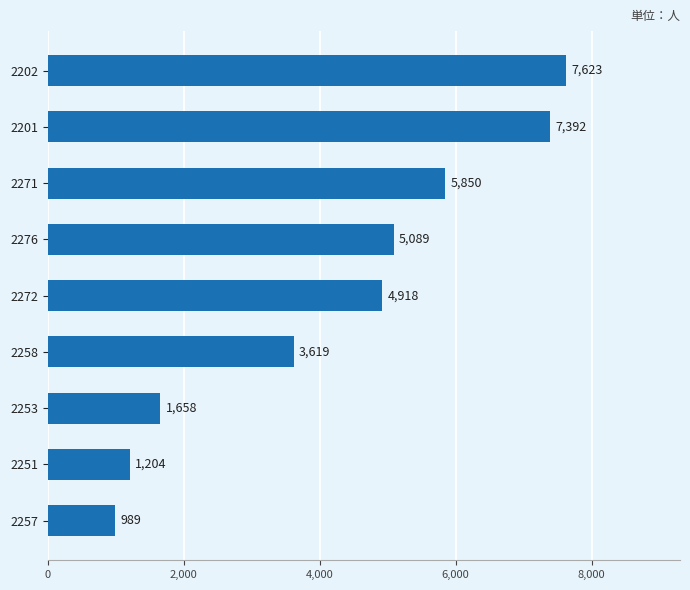

What is the change in value from 2251 to 2258?

+2415